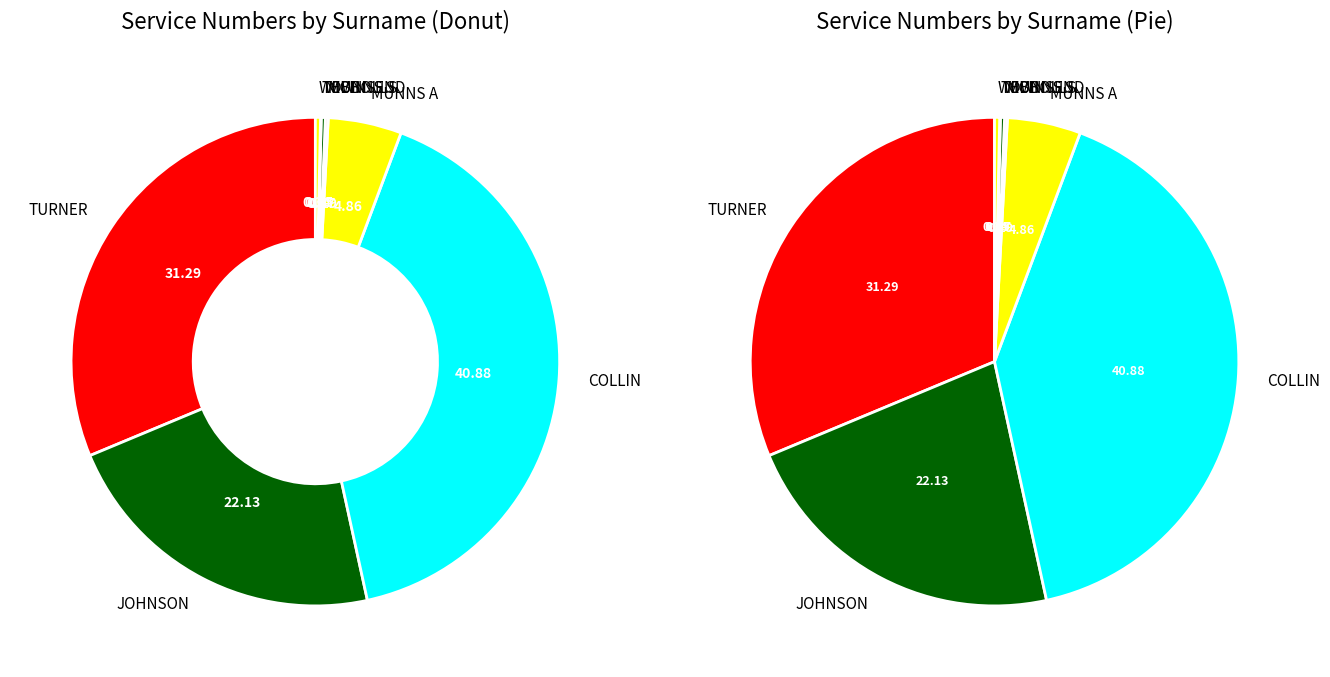

Rank the categories by value from lowest to highest.

TOWNSEND, MUNNS S, NICHOLLS, WEBB, MUNNS A, JOHNSON, TURNER, COLLIN